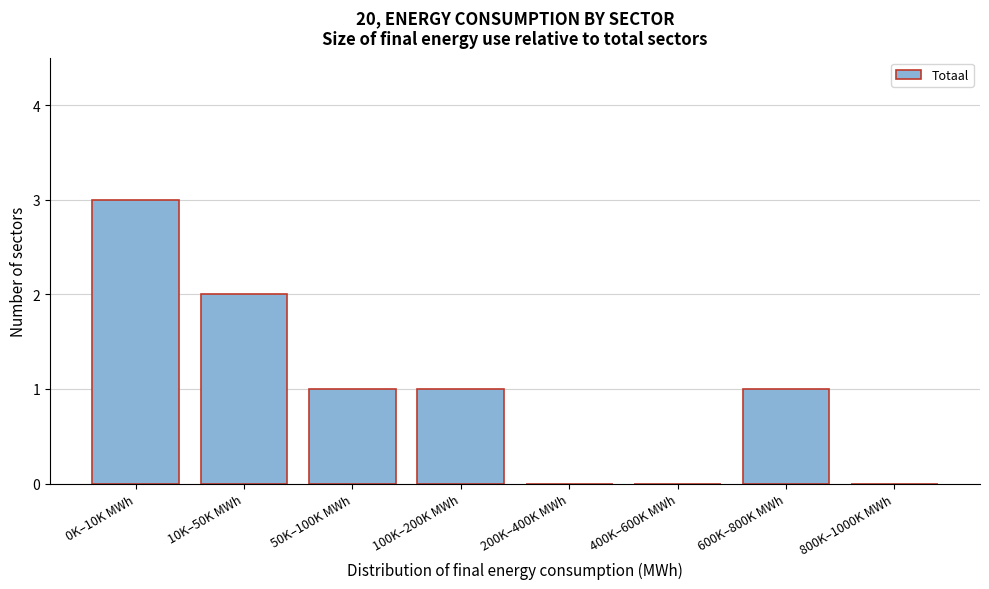

Reading right to left, list all the values displayed in this chart.

800K–1000K MWh=0	600K–800K MWh=1	400K–600K MWh=0	200K–400K MWh=0	100K–200K MWh=1	50K–100K MWh=1	10K–50K MWh=2	0K–10K MWh=3